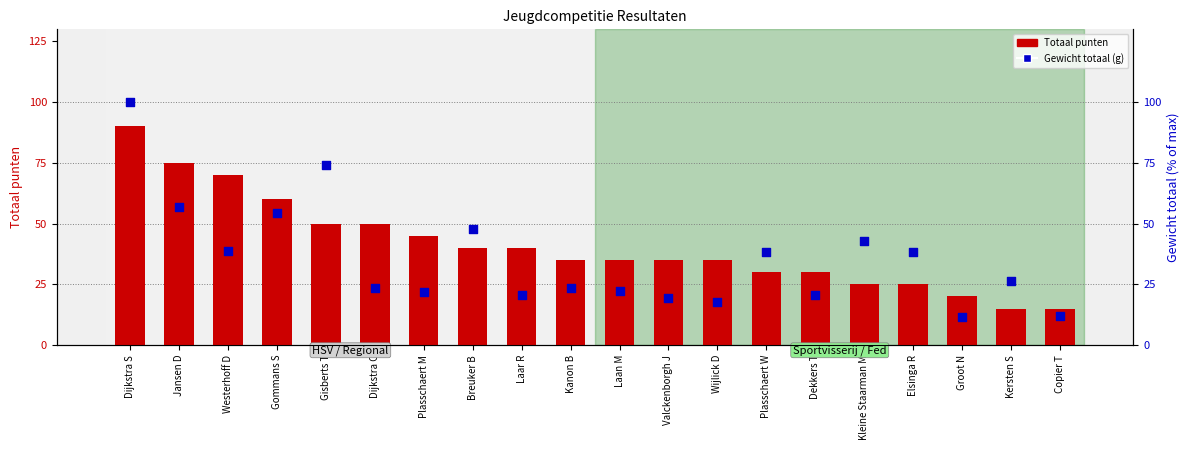

Which series has the largest Y range (max minus min)?

Gewicht totaal (g)